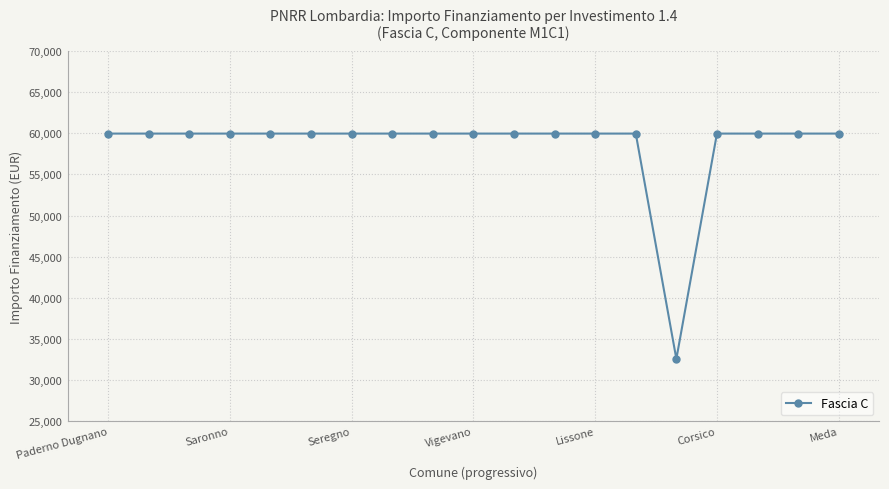

What is the value of the 10th point from the left?

59966